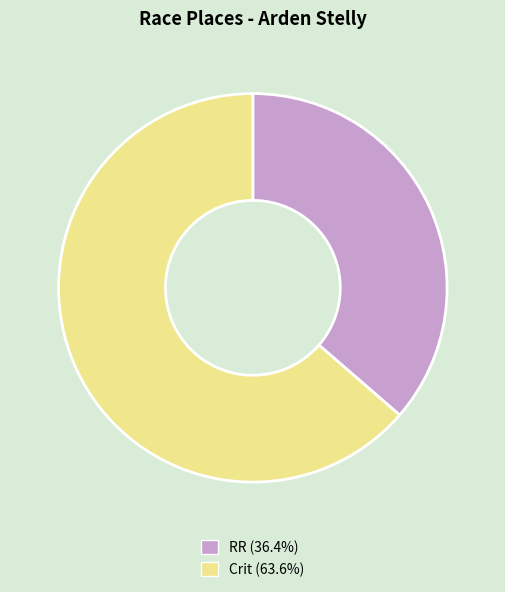

Is there any slice that represents more than half of the pie?

Yes